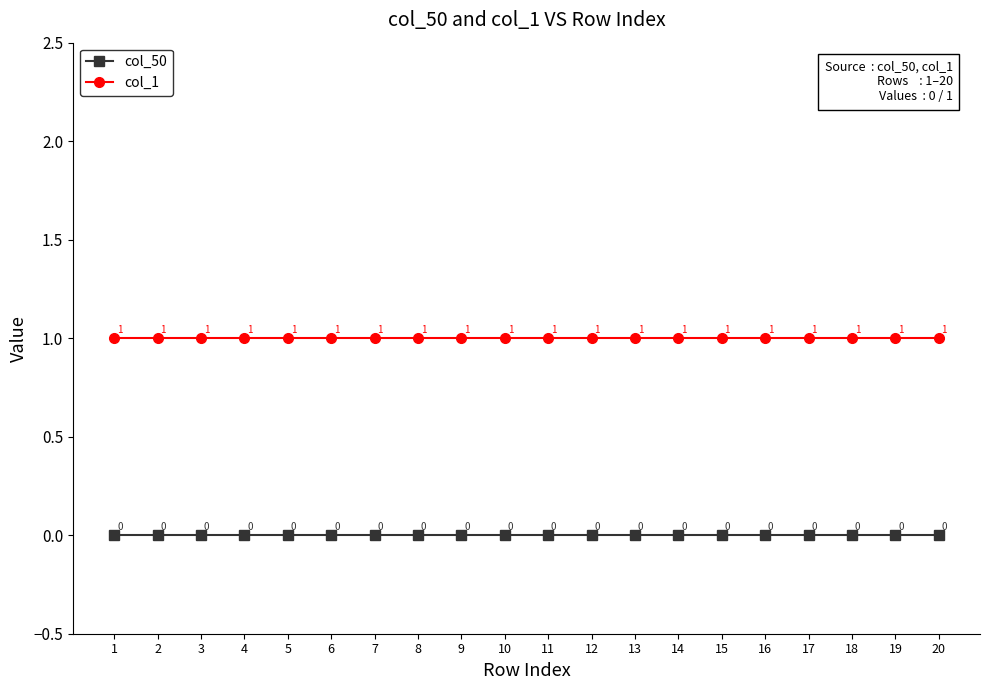

True or false: col_50 has more than 2 interior local peaks.

False